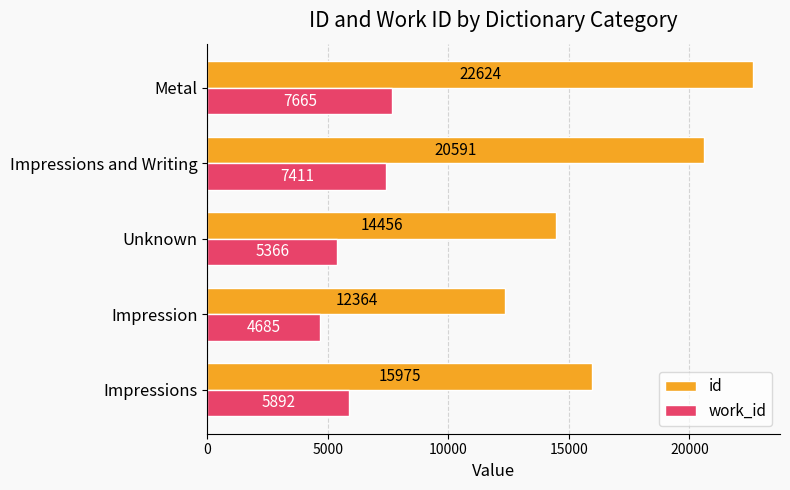

At which category is the sum across all series the highest?

Metal